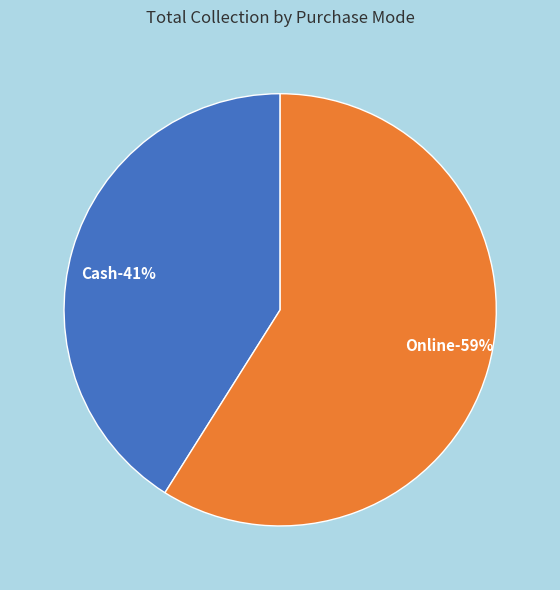

Which slice is the smallest?

Cash